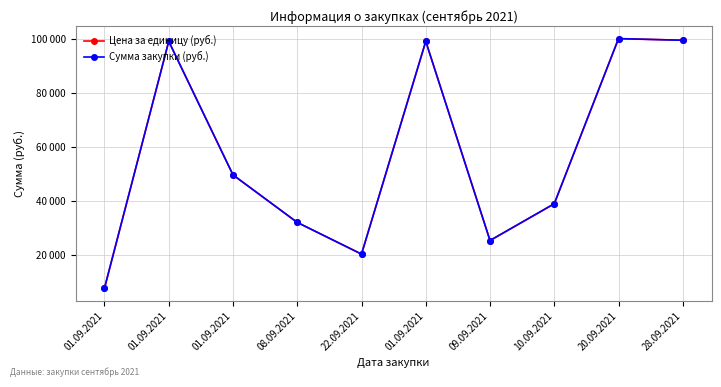

How many values in the Цена за единицу (руб.) series exceed 49517?

5